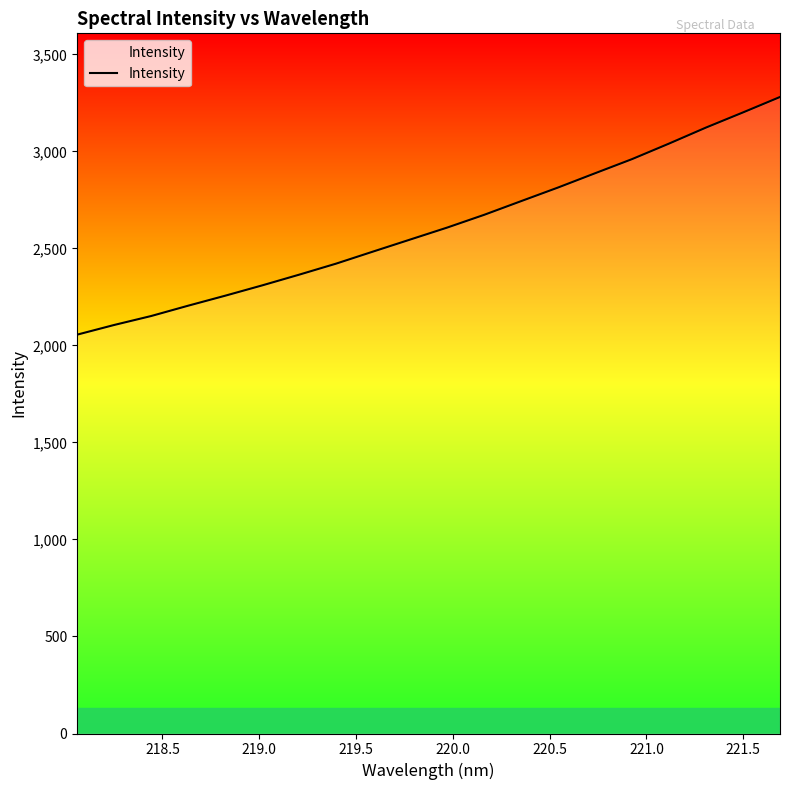

What is the smallest value displayed?

2055.9